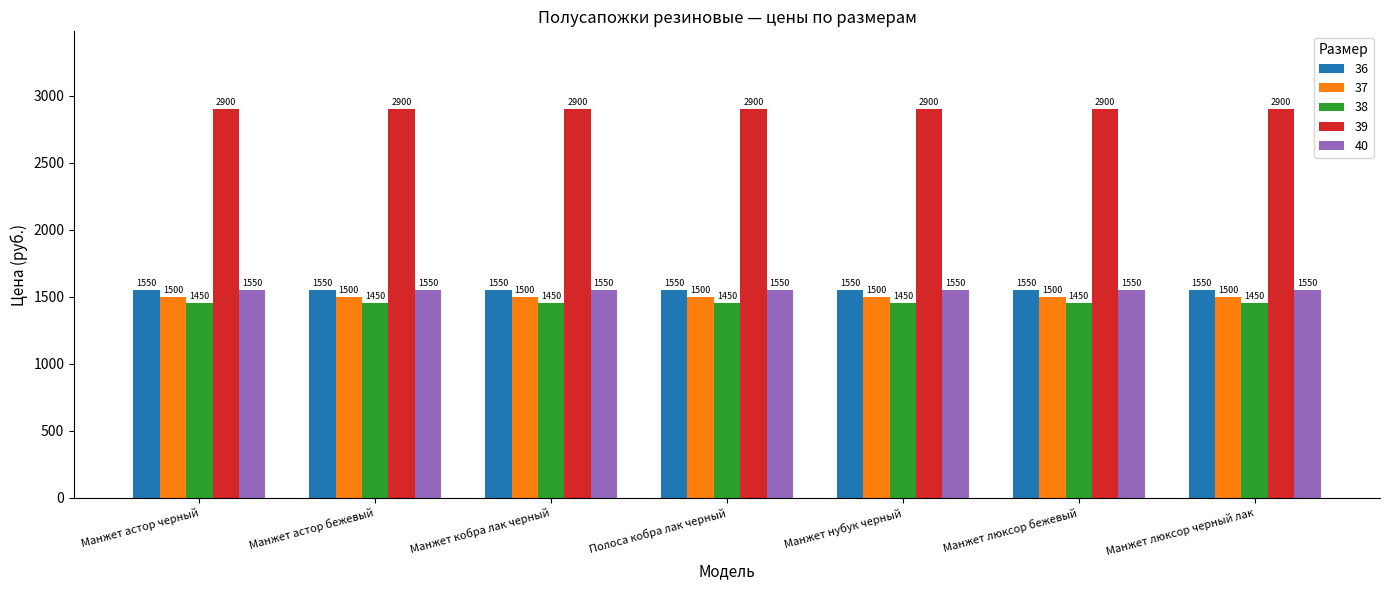

What position from the right is Манжет люксор черный лак?

1